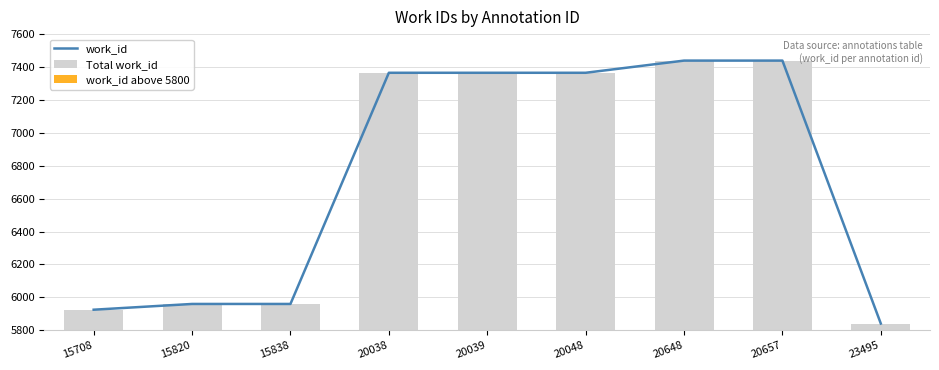

At which category is the sum across all series the highest?

20648